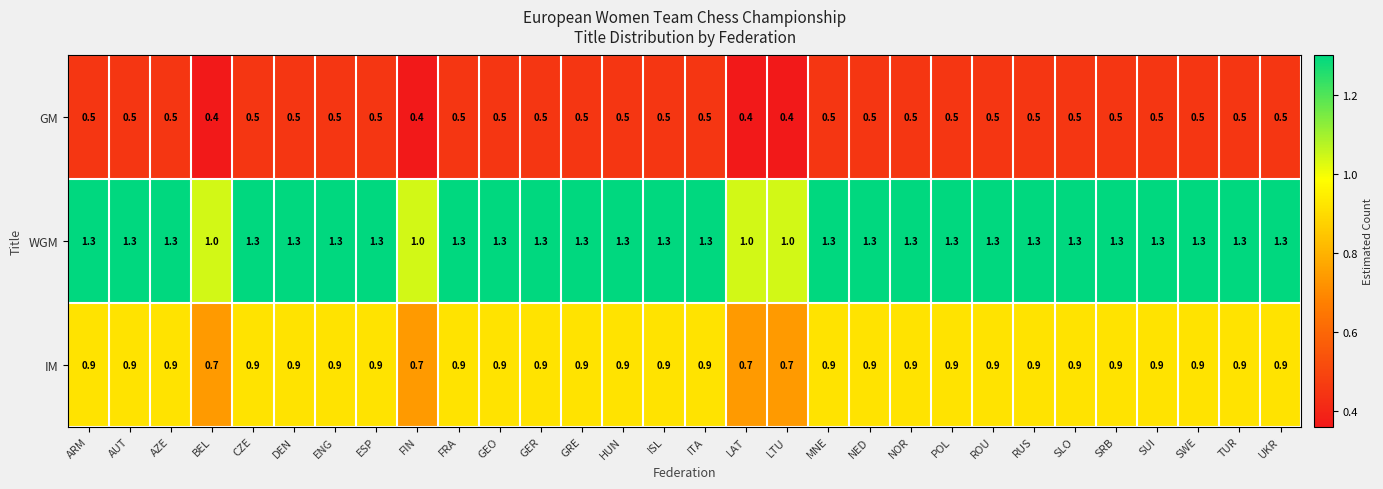

The WGM series shows 1.3 at MNE. True or false?

True